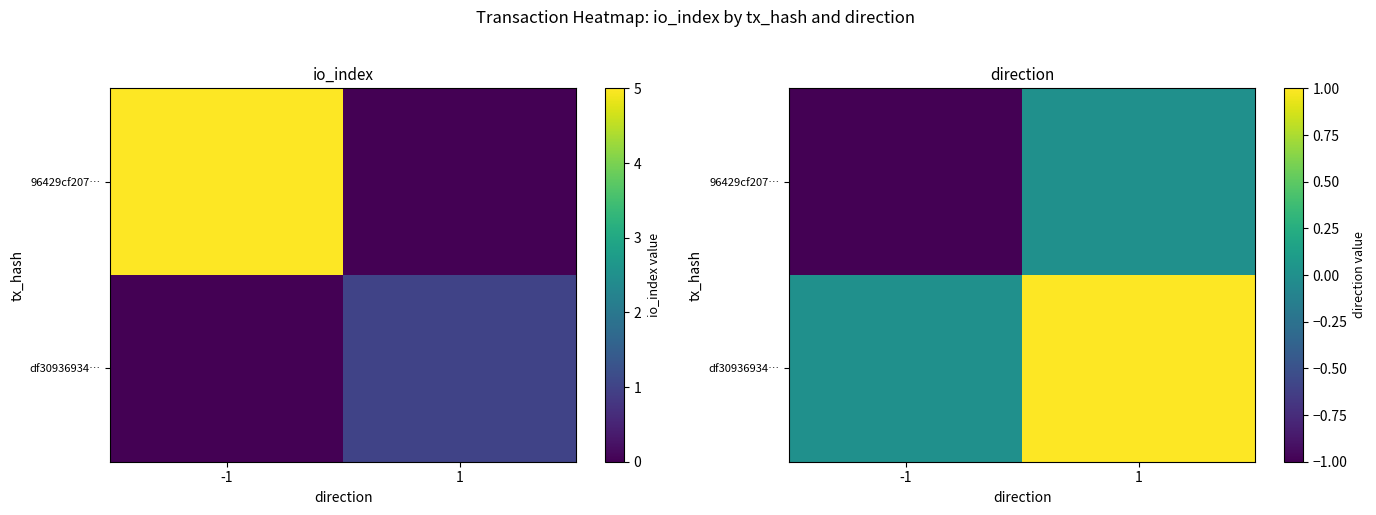

What is the total value across all series at -1?

-1